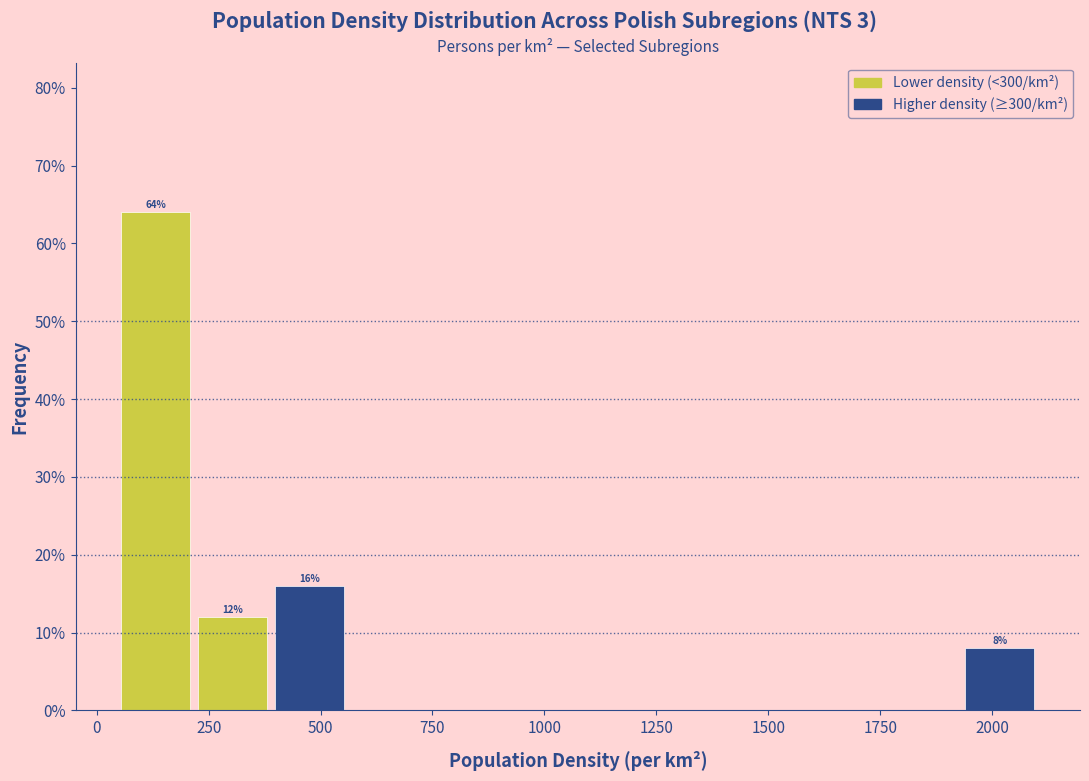

Read against the x-axis, roughly where is the centre of the tallest bar?

150